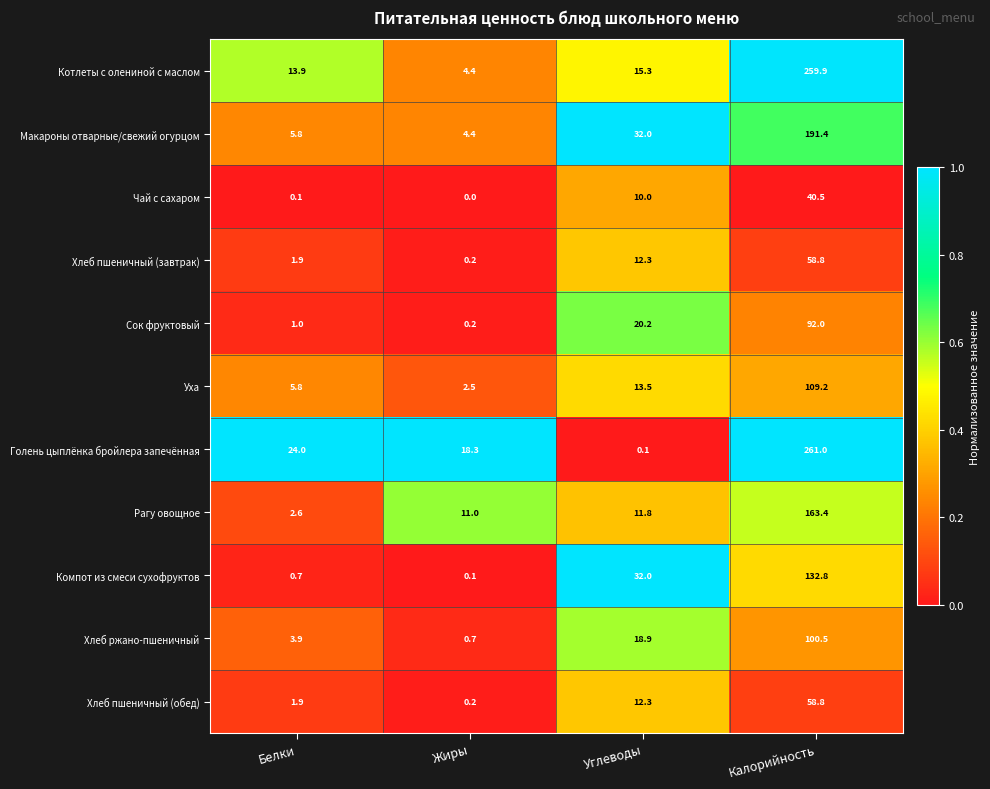

List the labels in order of Хлеб пшеничный (обед) value, smallest first.

Жиры, Белки, Углеводы, Калорийность